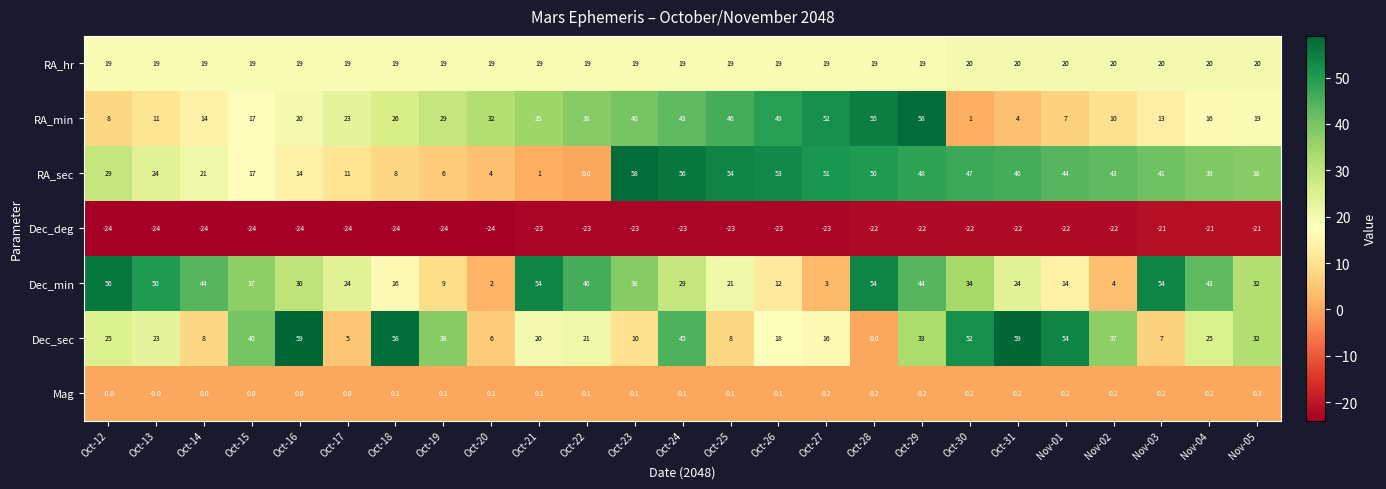

At which label is Dec_sec closest to 29?

Nov-05